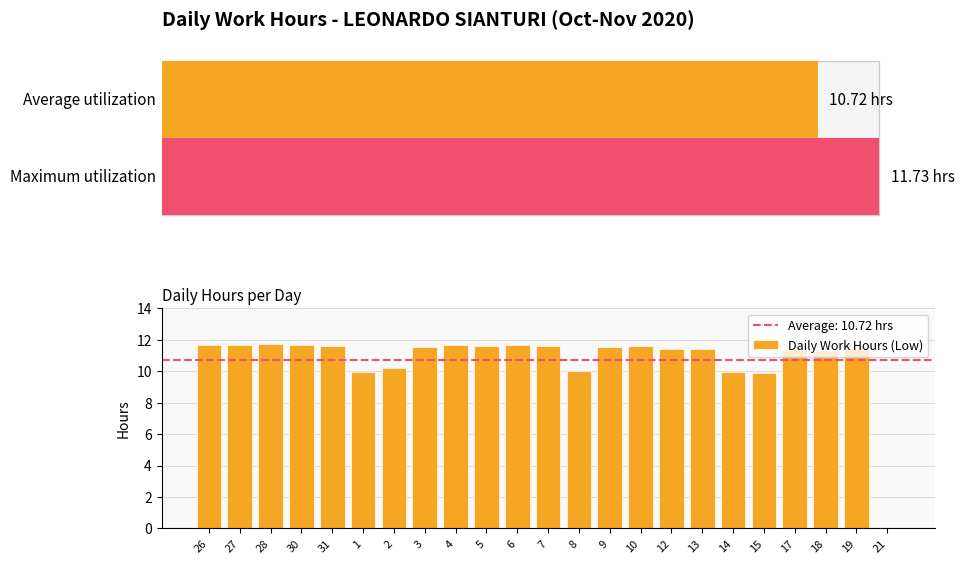

What is the sum of the values at 19 and 18?

22.8